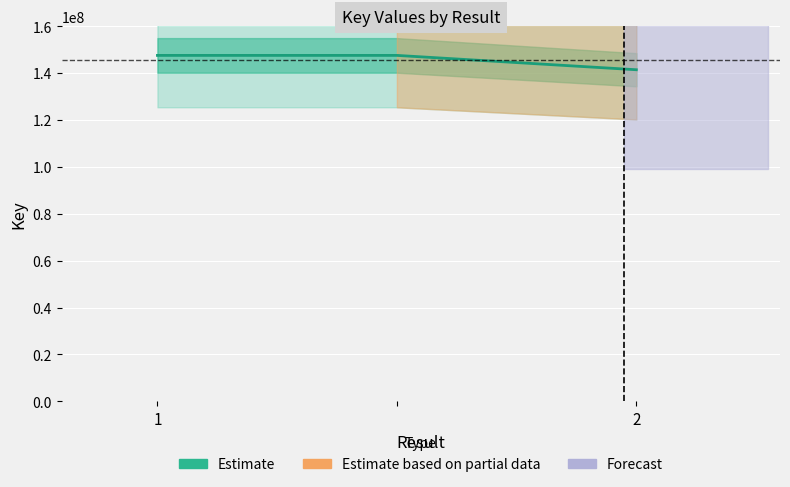

Is it true that the value at 2 is 239637844?

False